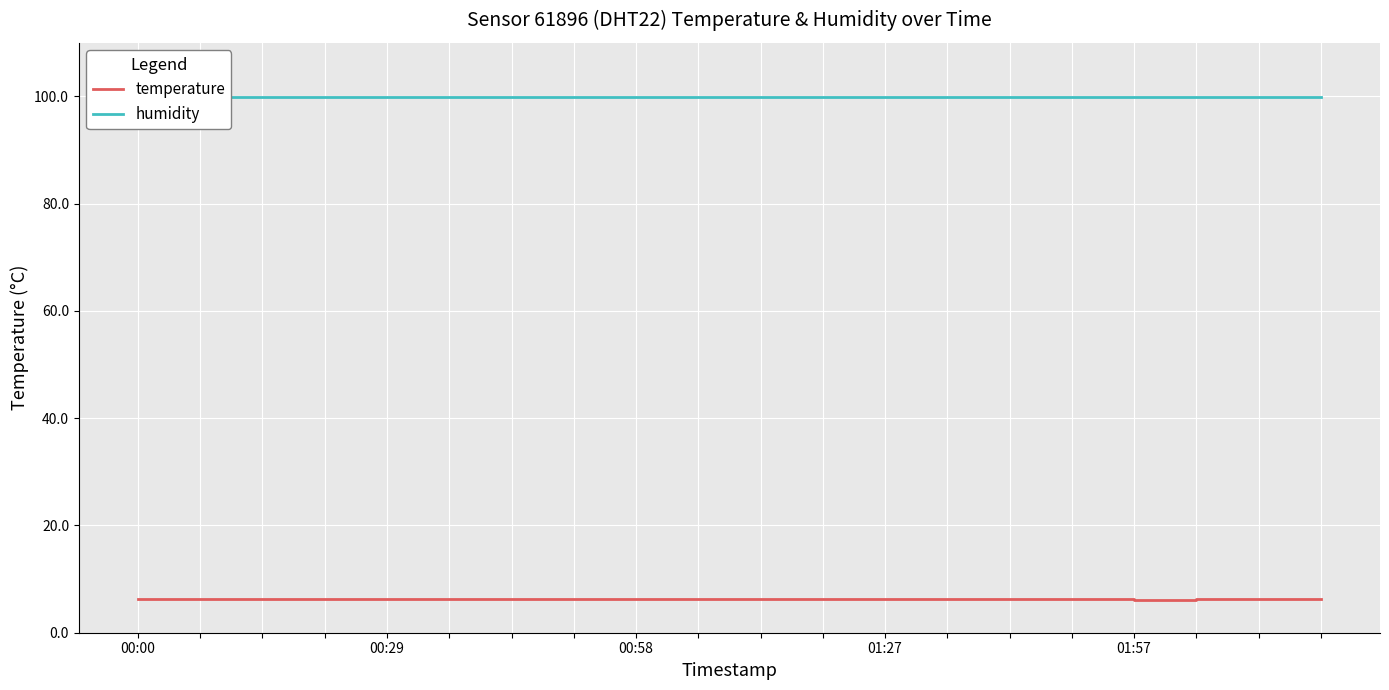

Which has a higher value, 7 or 00:00?

00:00